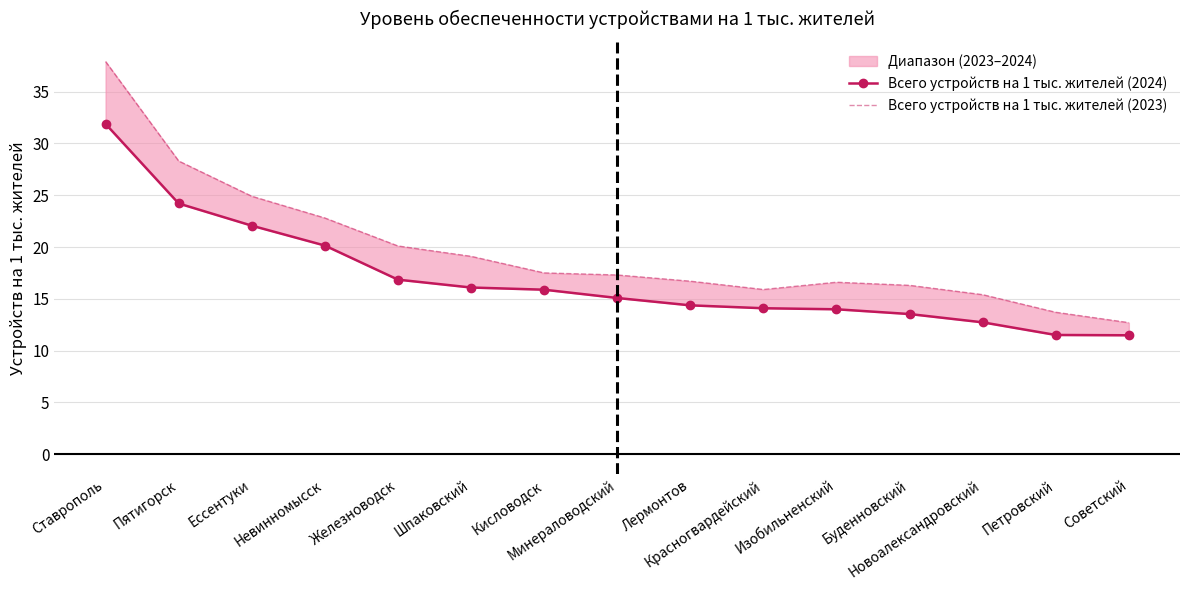

List the series in order of their overall mean, lowest first.

Всего устройств на 1 тыс. жителей (2024), Всего устройств на 1 тыс. жителей (2023)